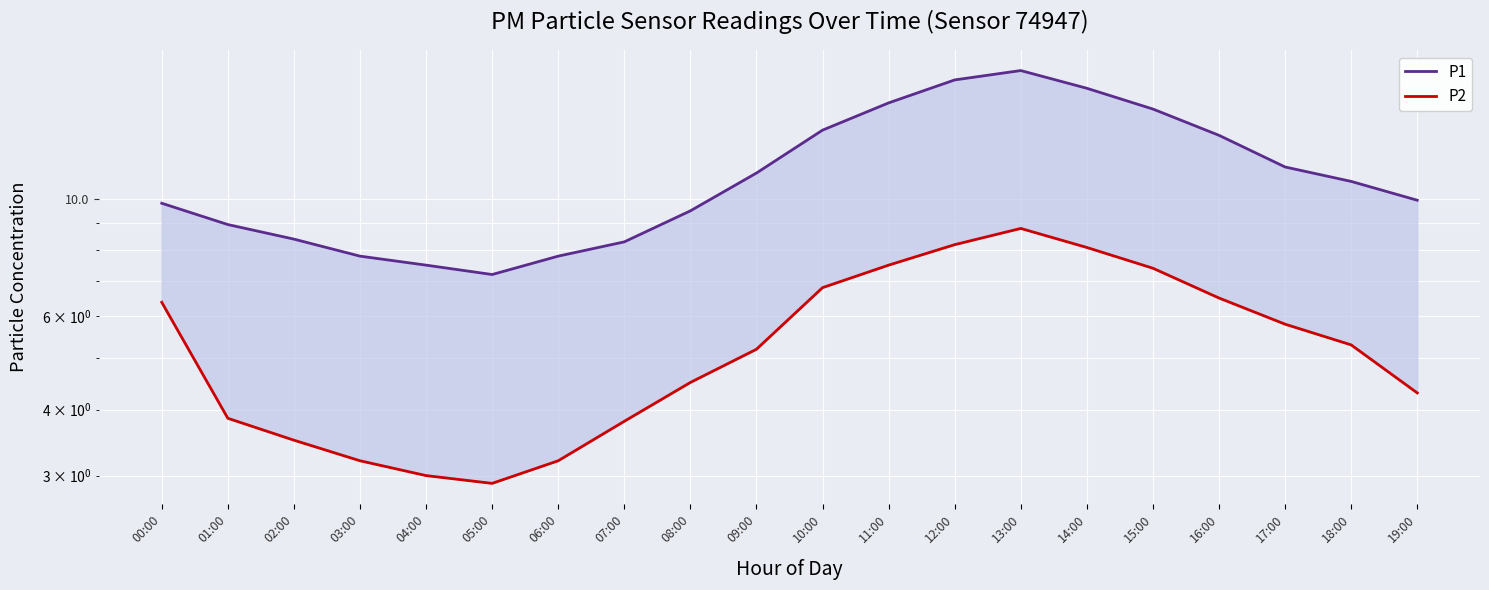

At how many categories does at least one series exceed 8?

16